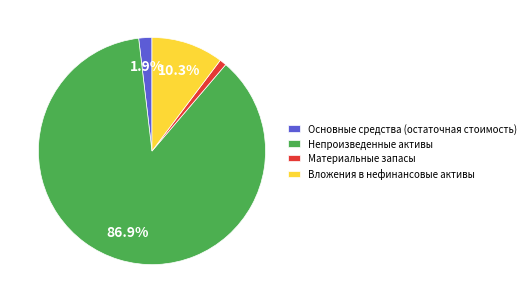

Combined, do Непроизведенные активы and Основные средства (остаточная стоимость) account for over 50%?

Yes